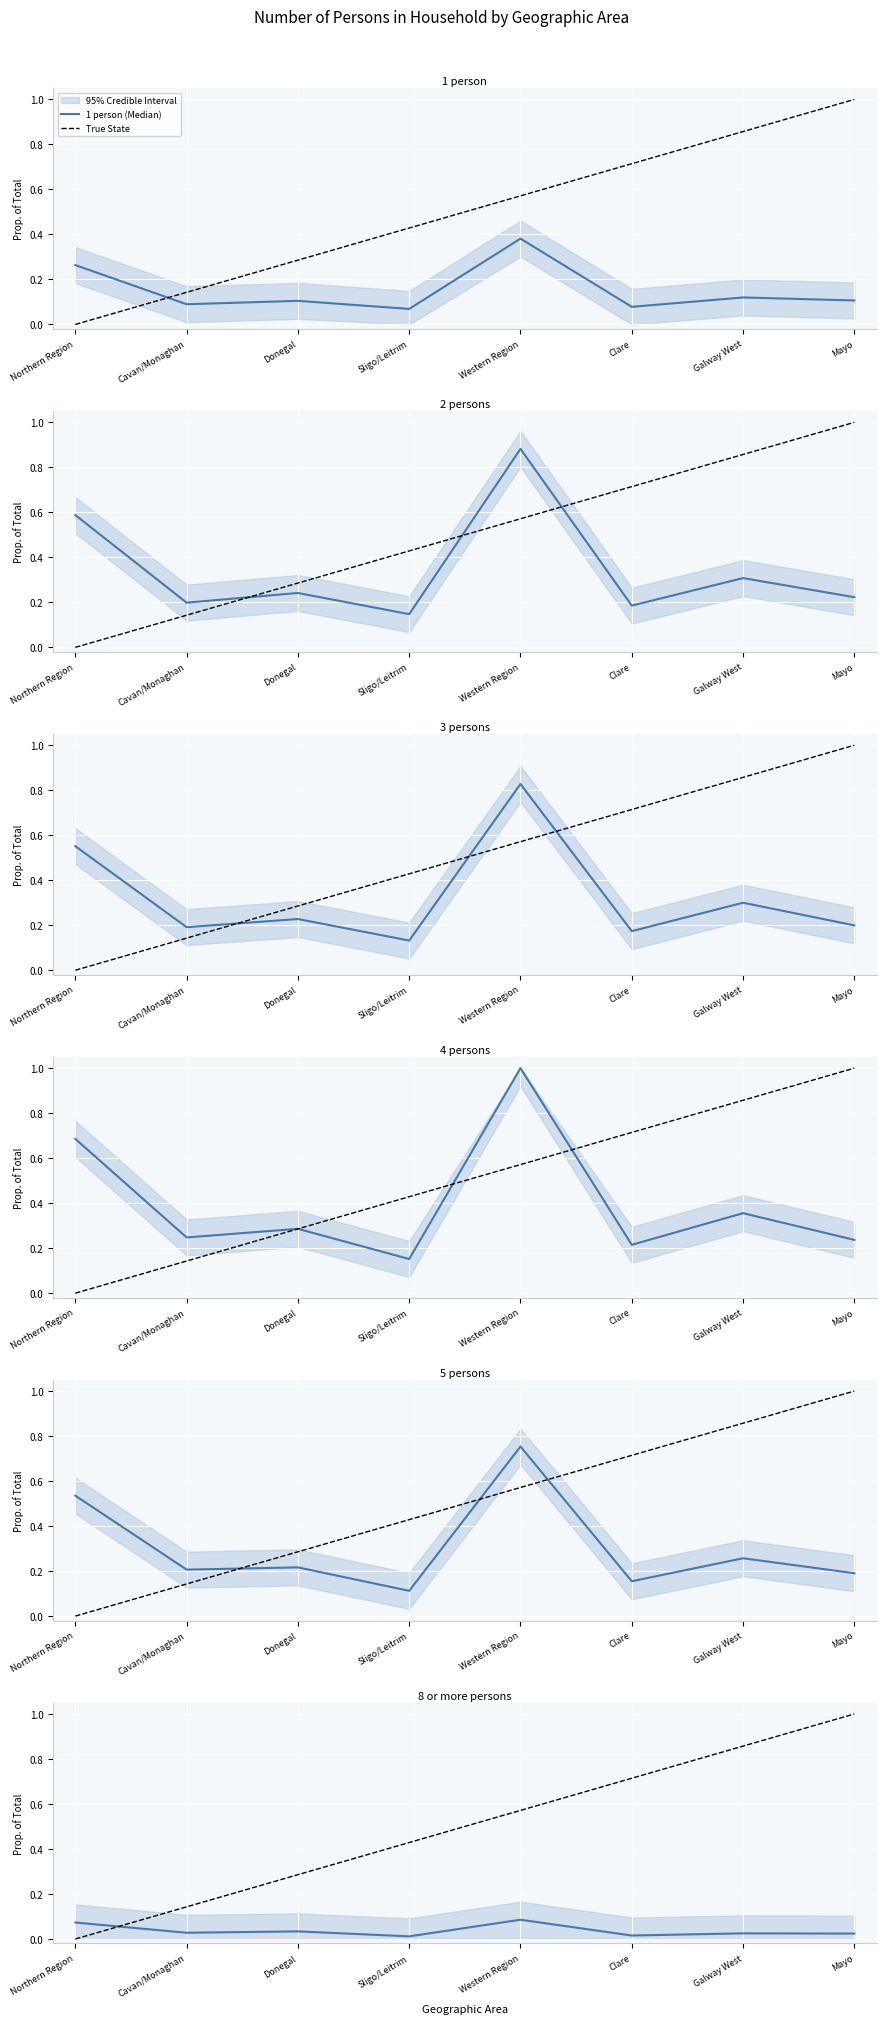

True or false: 3 persons and 1 person intersect in this chart.

False